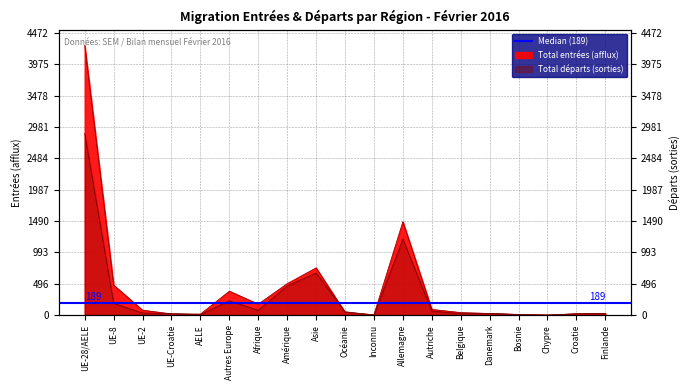

Which series ends up on top after the final intersection of Total entrées (afflux) and Total départs (sorties)?

Total entrées (afflux)